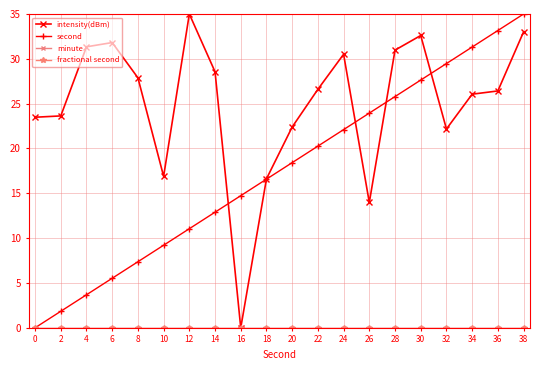

Is this an area chart (filled region under the line)?

No